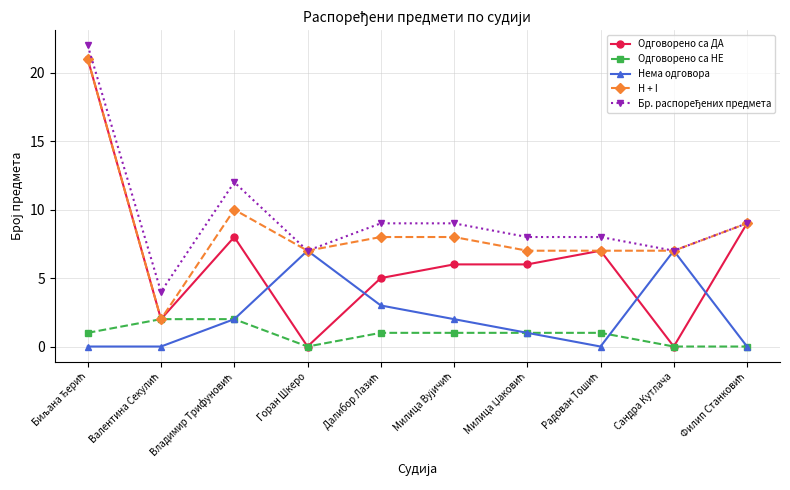

Where is the first local maximum for Нема одговора?

Горан Шкеро